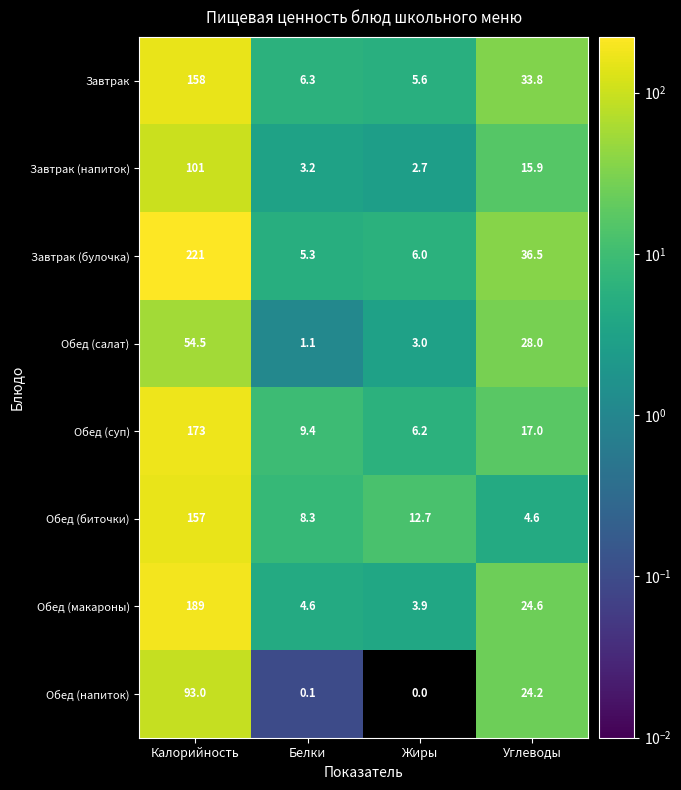

Which series has the widest spread of values?

Завтрак (булочка)